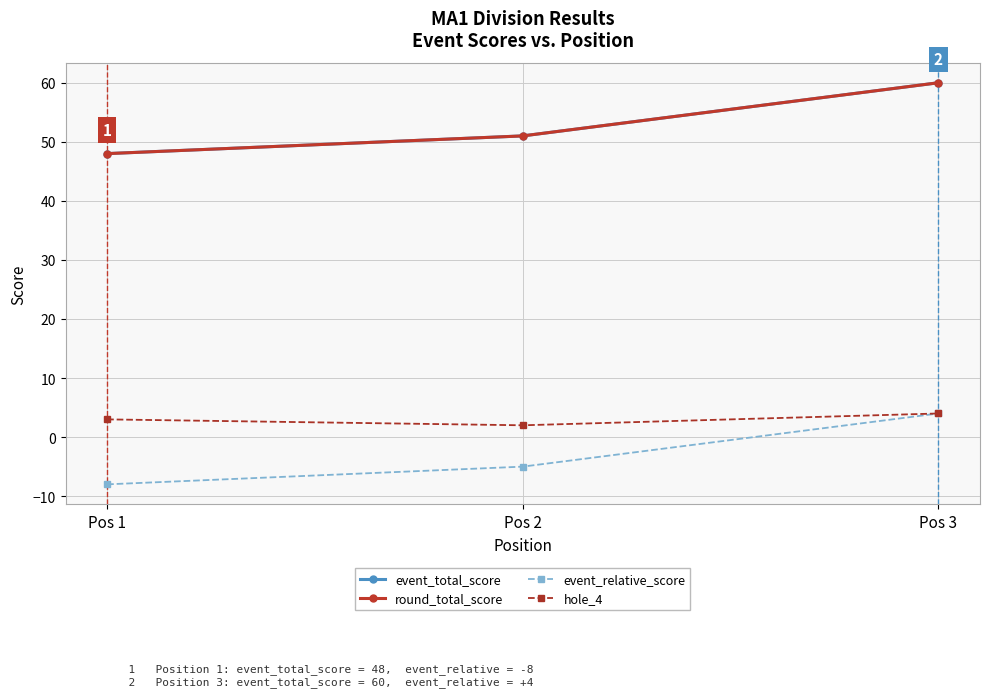

The value of event_total_score at Pos 1 is 30. True or false?

False